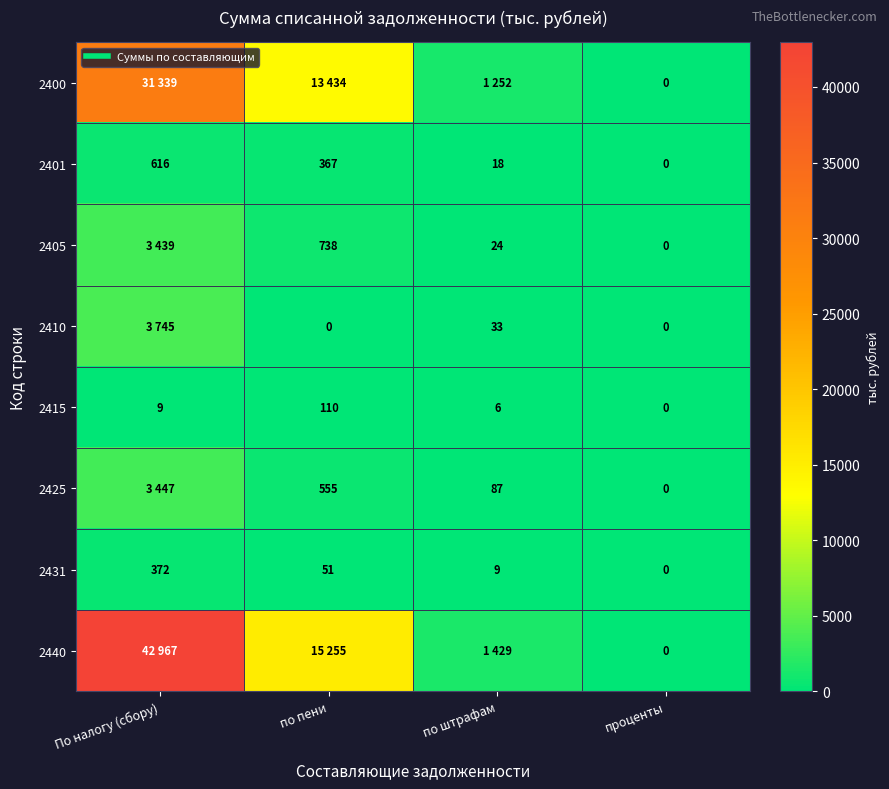

What is the sum of all 2410 values?

3778